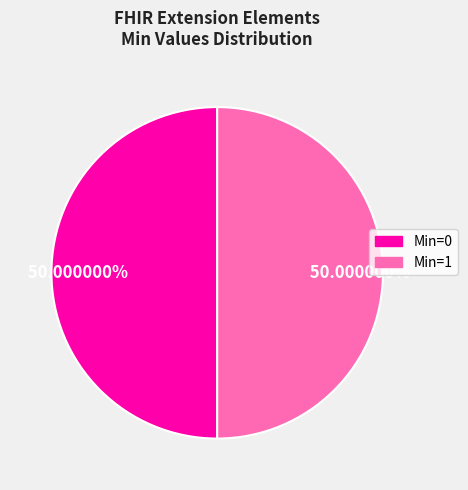

To the nearest percent, what is the average slice percentage?

50%